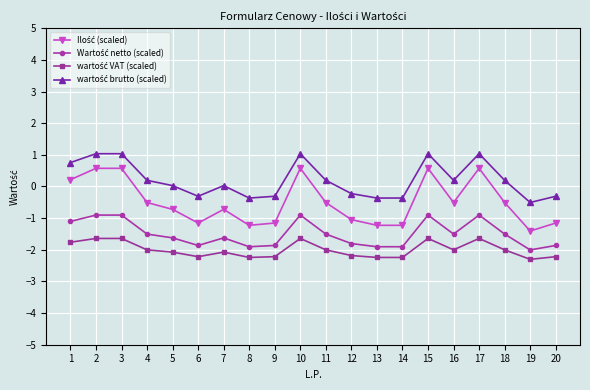

What is the difference between the highest and lowest values at 12?

2.0